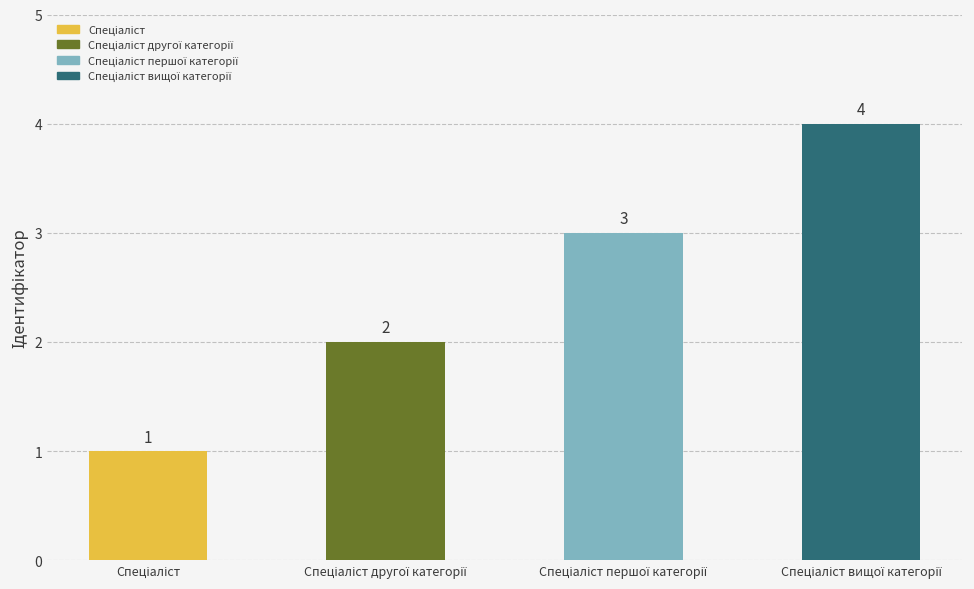

Reading left to right, extract all data points from this chart.

Спеціаліст=1	Спеціаліст другої категорії=2	Спеціаліст першої категорії=3	Спеціаліст вищої категорії=4